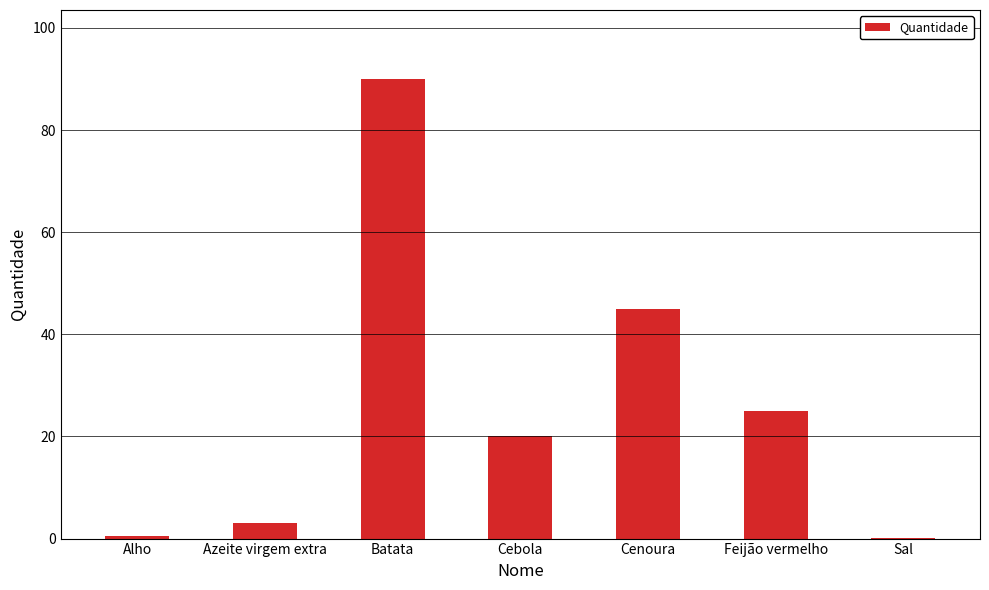

What is the sum of all values?

183.7